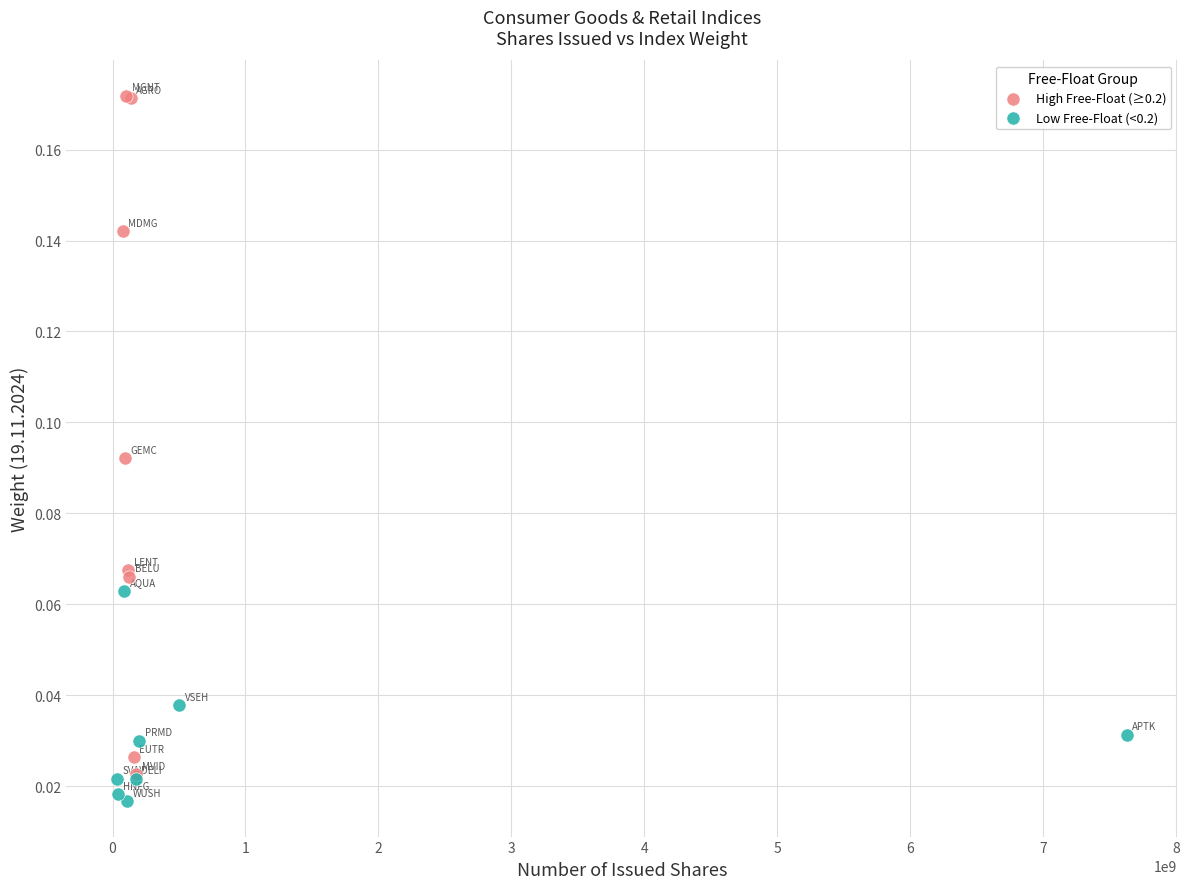

Which series has the widest spread of Y values?

High Free-Float (≥0.2)